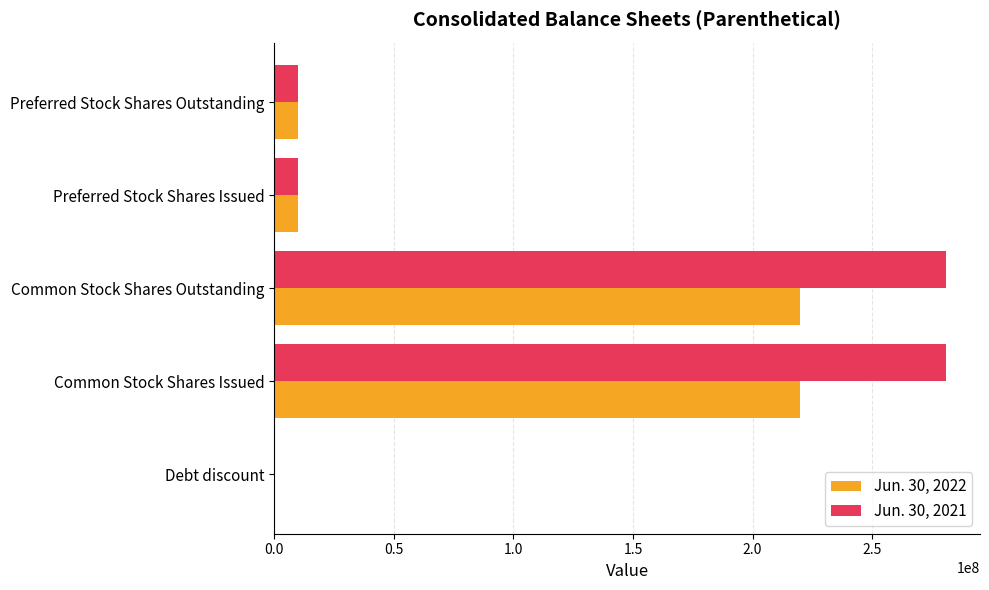

What is the average value of the Jun. 30, 2021 series?

116402500